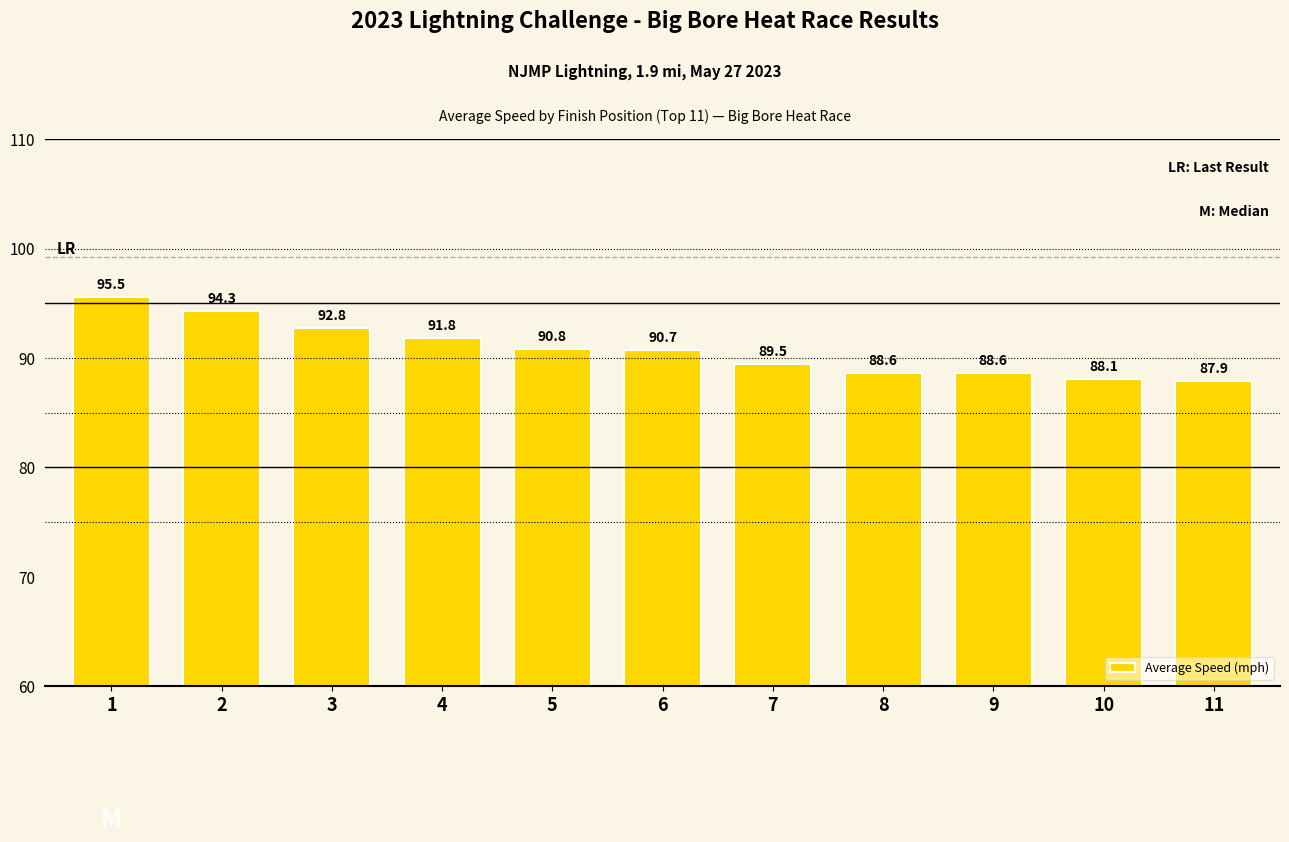

What is the sum of the values at 2 and 8?

182.9